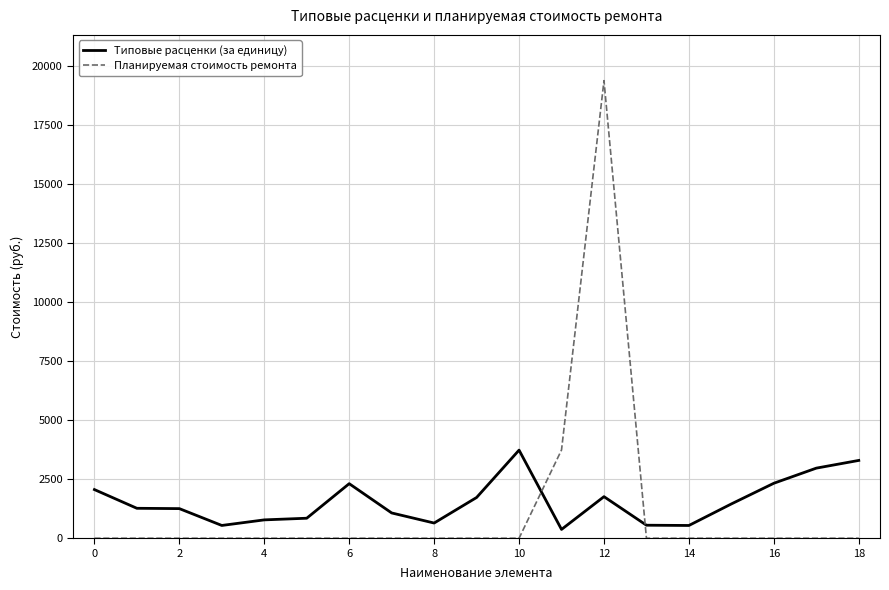

What is the difference between the maximum and minimum values in the Типовые расценки (за единицу) series?

3360.9